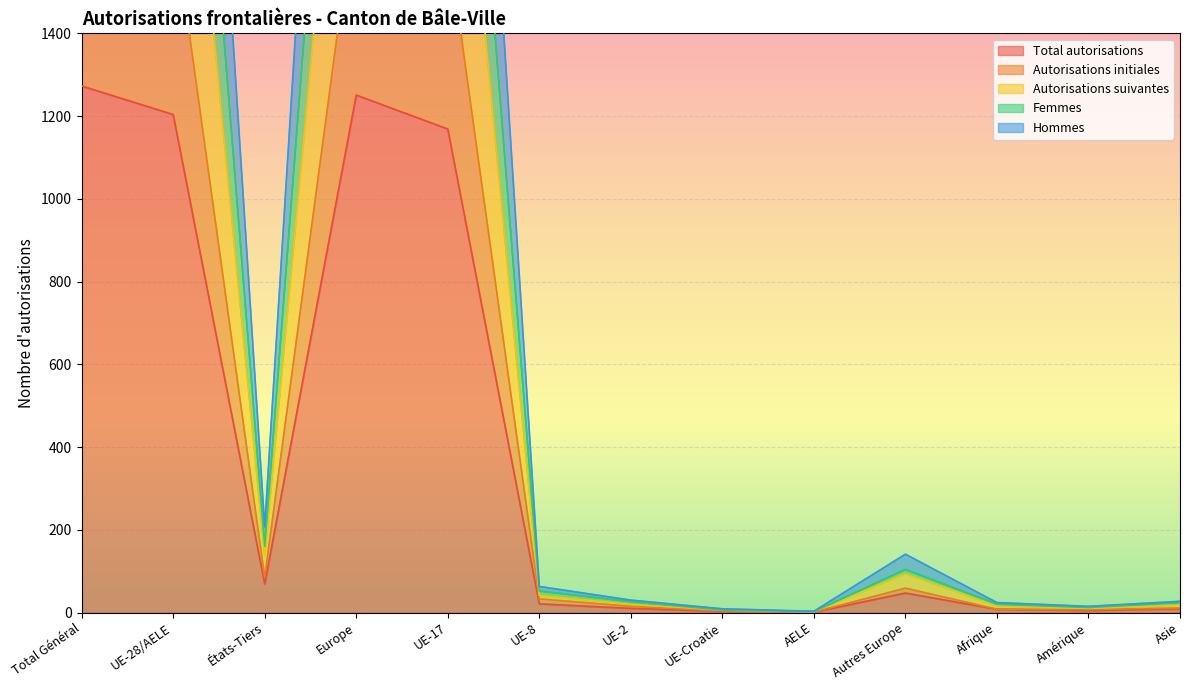

The value of Autorisations initiales at États-Tiers is 129. True or false?

False